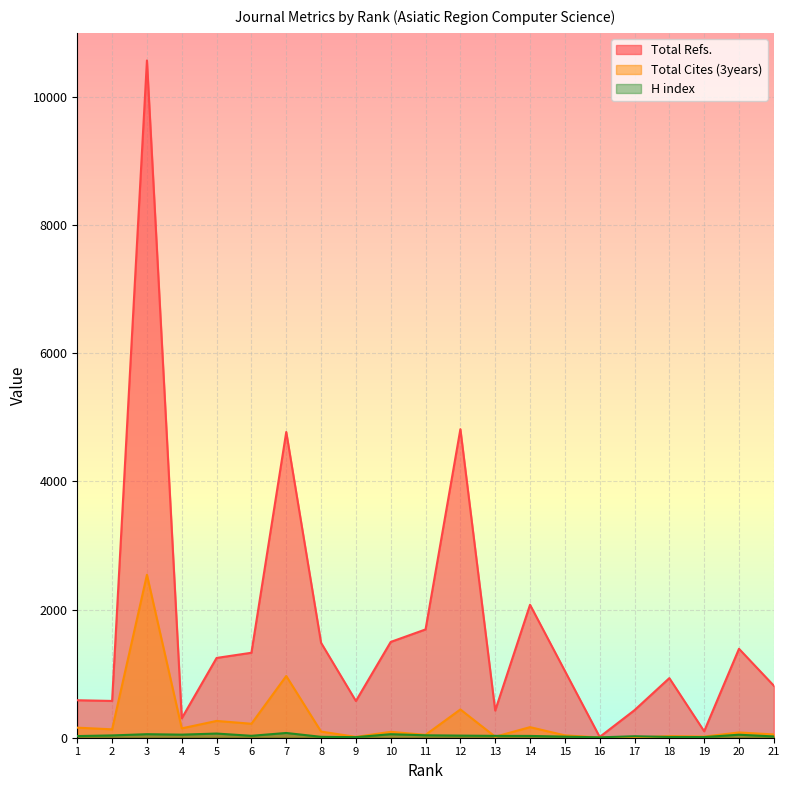

What is the value of the H index point at the 10th from the left?

55